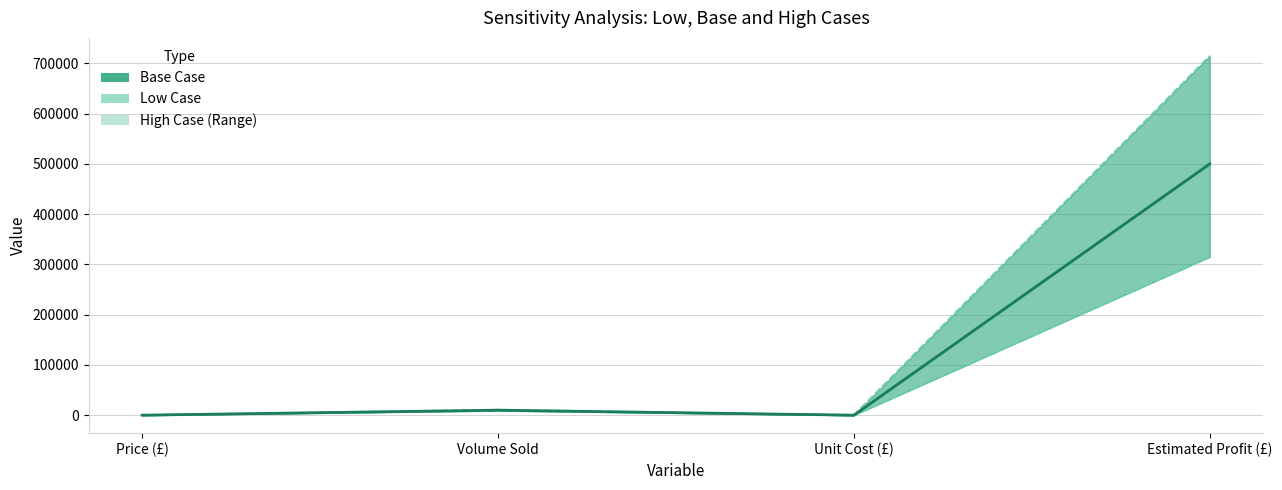

Reading left to right, extract all data points from this chart.

100	10000	50	500000